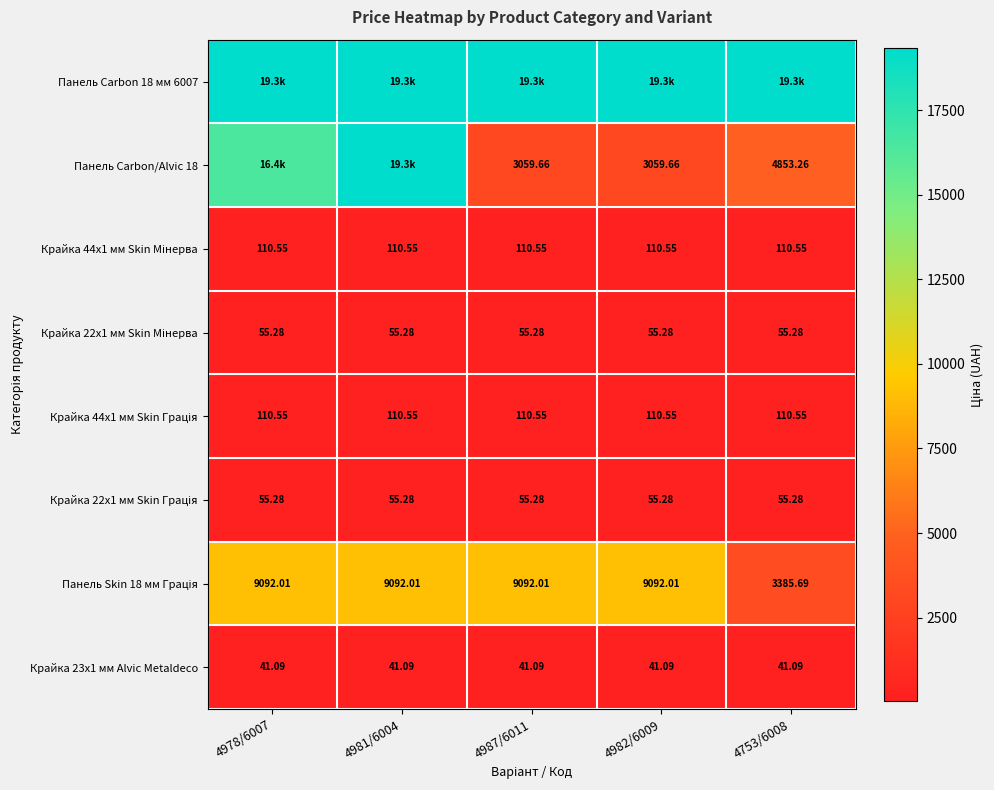

True or false: Панель Carbon/Alvic 18 has a value of 3059.7 at 4982/6009.

True